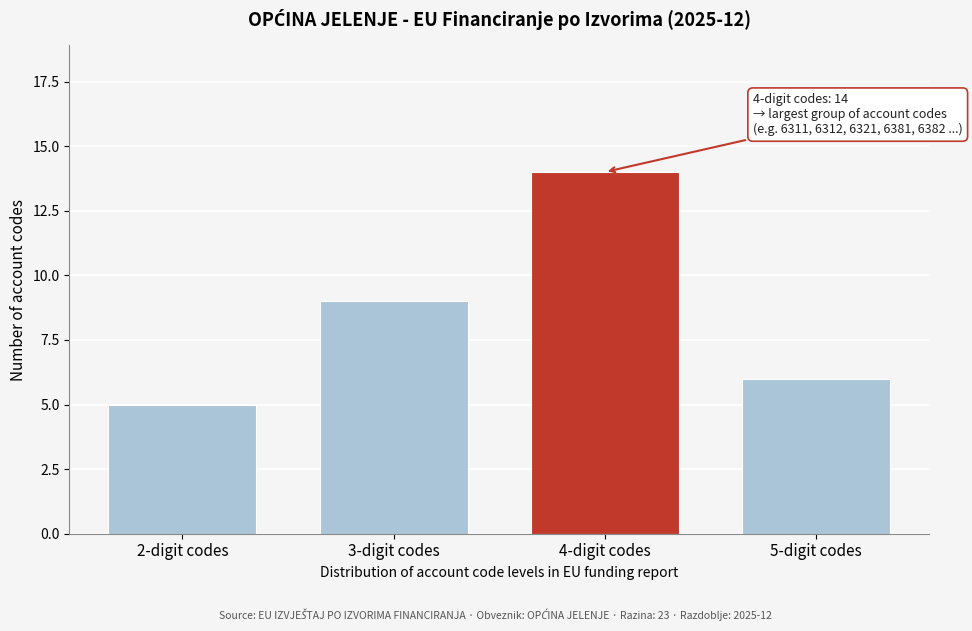

Reading right to left, list all the values displayed in this chart.

5-digit codes=6	4-digit codes=14	3-digit codes=9	2-digit codes=5